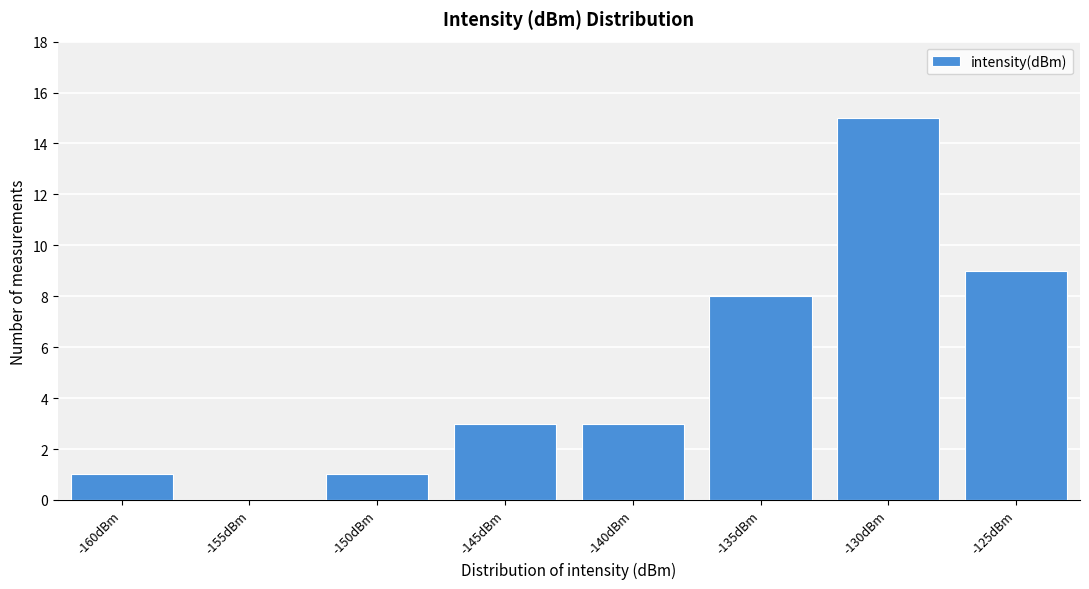

Reading left to right, transcribe all the data shown in this chart.

-160dBm=1	-155dBm=0	-150dBm=1	-145dBm=3	-140dBm=3	-135dBm=8	-130dBm=15	-125dBm=9